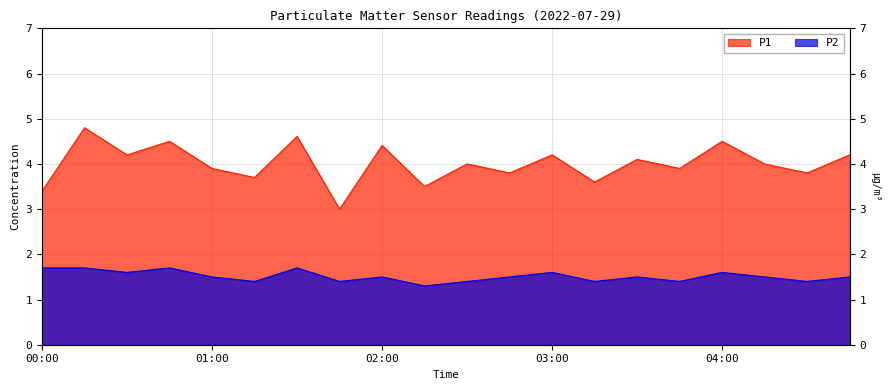

Between 03:45 and 04:30, which series saw the biggest shift?

P1